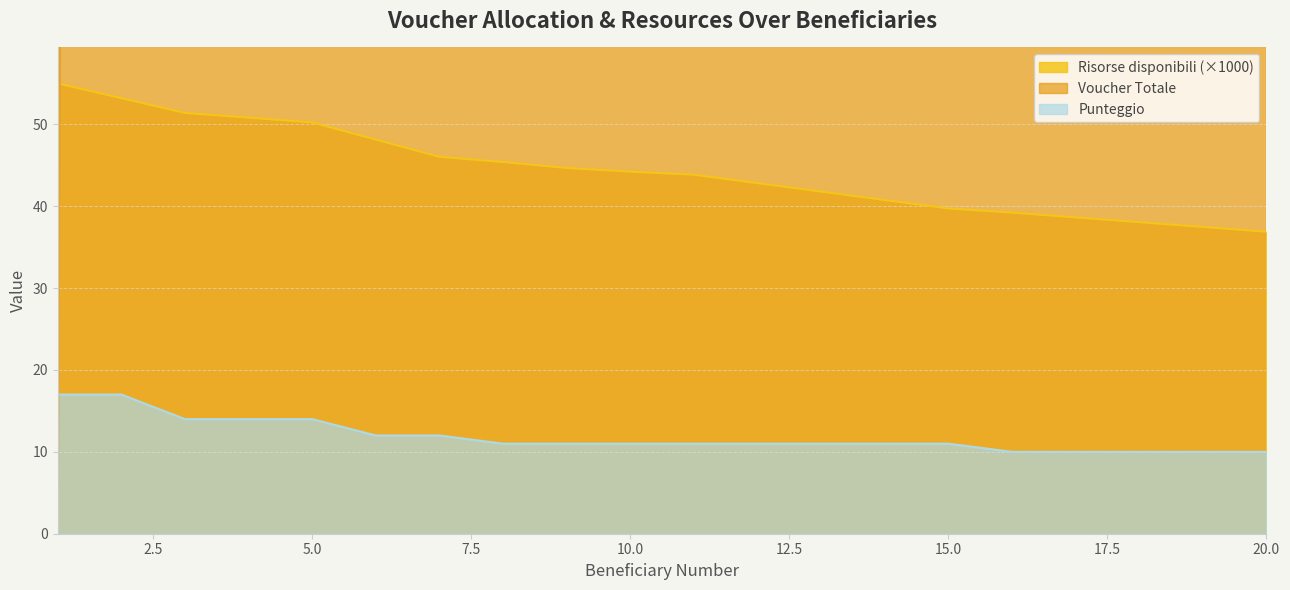

After their last crossing, which series has the higher values: Risorse disponibili or Voucher Totale?

Voucher Totale